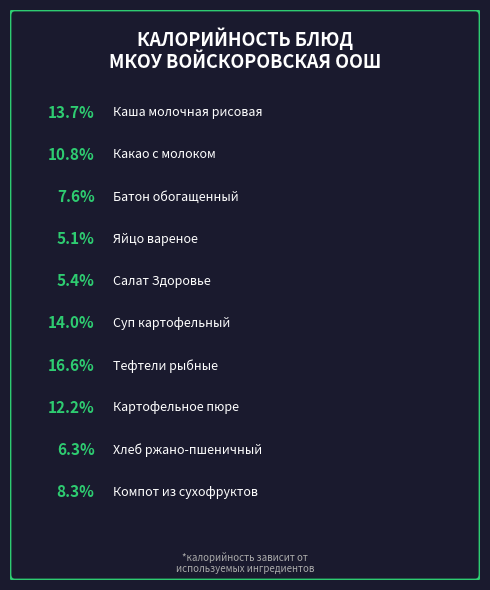

What percentage is the Компот из сухофруктов slice, to the nearest percent?

8%